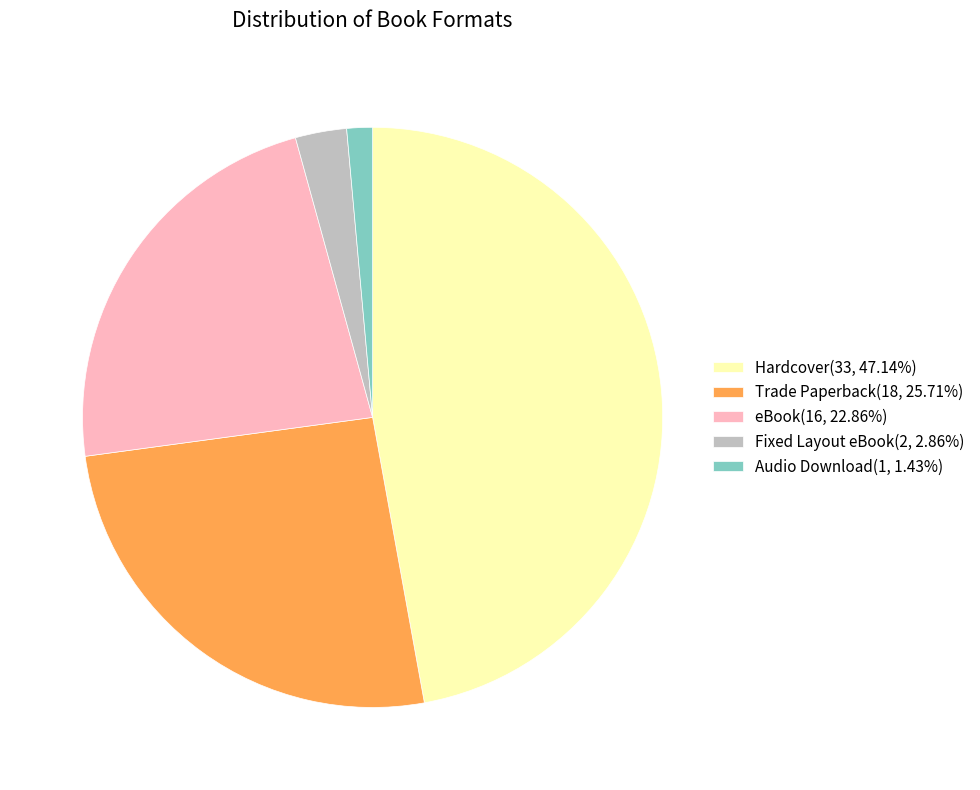

Is there a majority slice in this chart?

No